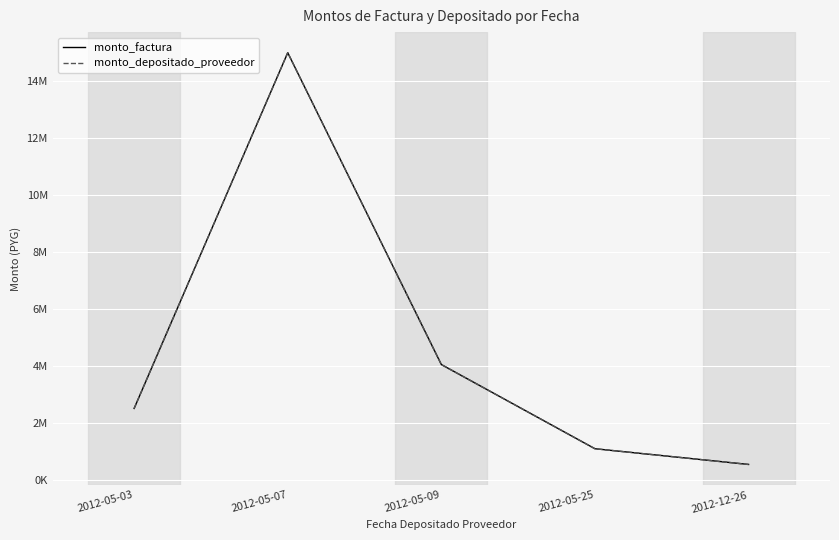

Which has a higher value, 2012-05-09 or 2012-05-03?

2012-05-09